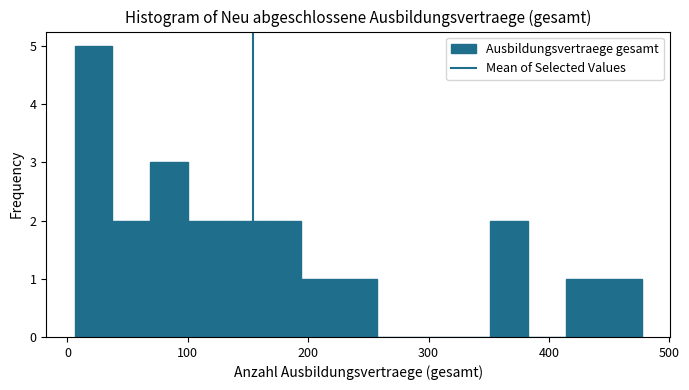

Read against the x-axis, roughly where is the centre of the tallest bar?

20